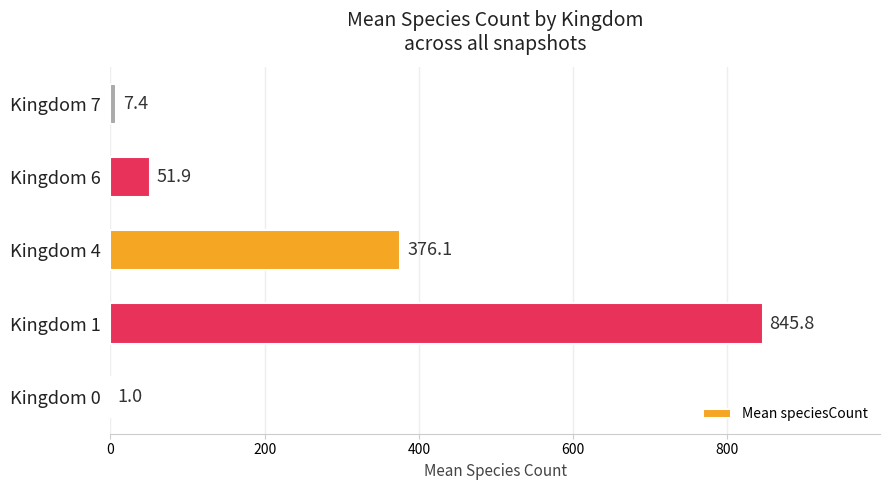

What is the greatest value displayed?

845.8